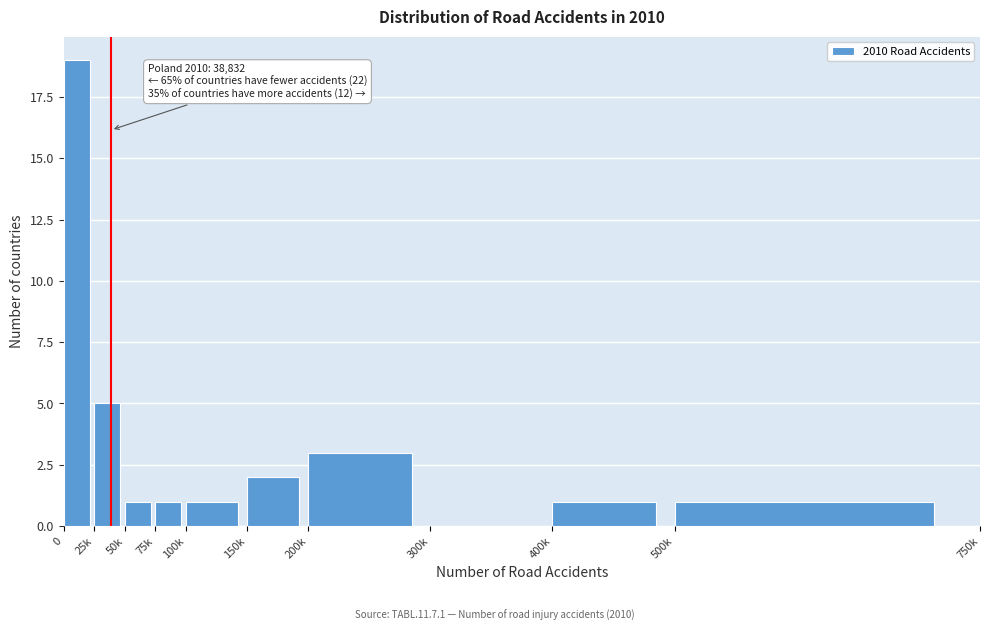

Reading left to right, what are all the values shown in this chart?

0=19	25k=5	50k=1	75k=1	100k=1	150k=2	200k=3	300k=0	400k=1	500k=1